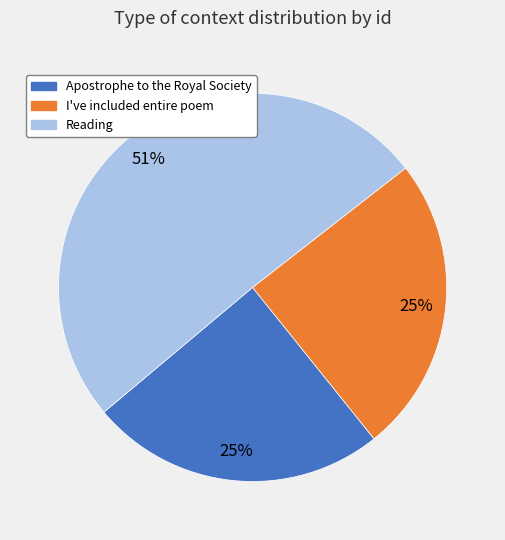

To the nearest percent, what is the average slice percentage?

33%